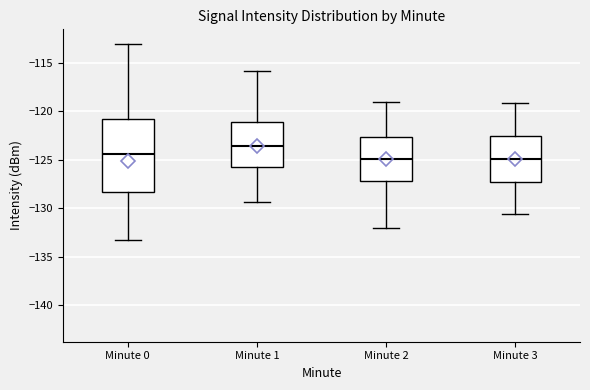

Where does the median line of the box for Minute 0 sit on the y-axis? The values are not printed on the chart, so give them approximately, as read against the axis.

-124.5